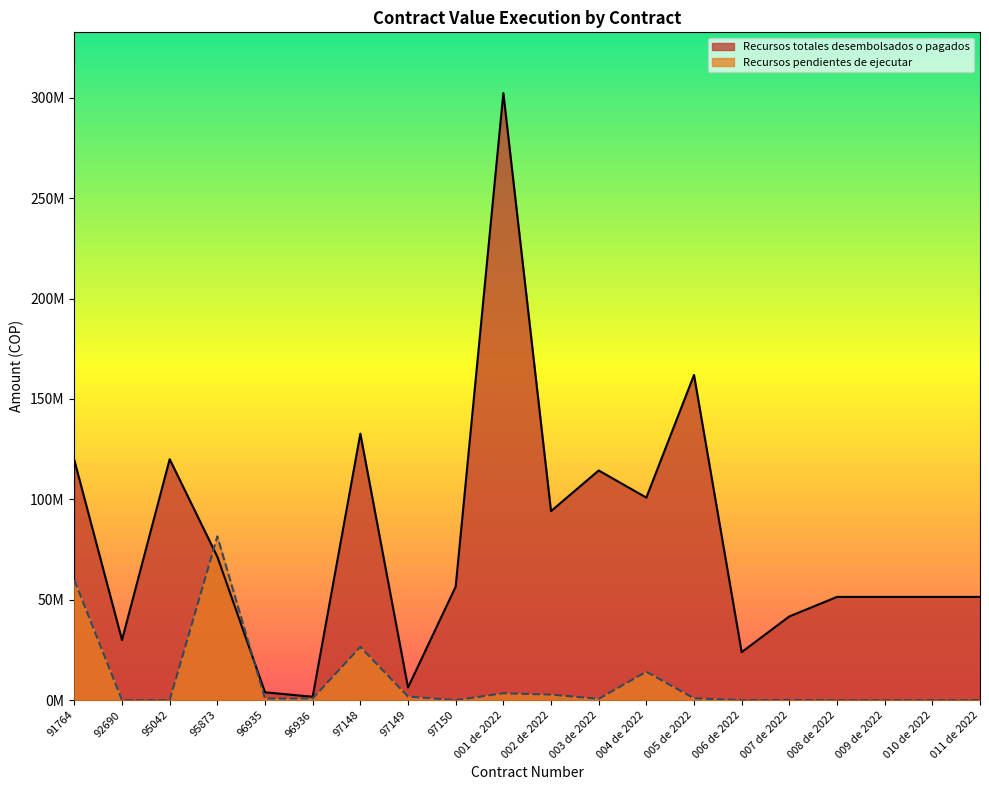

How many lines are shown in the chart?

2